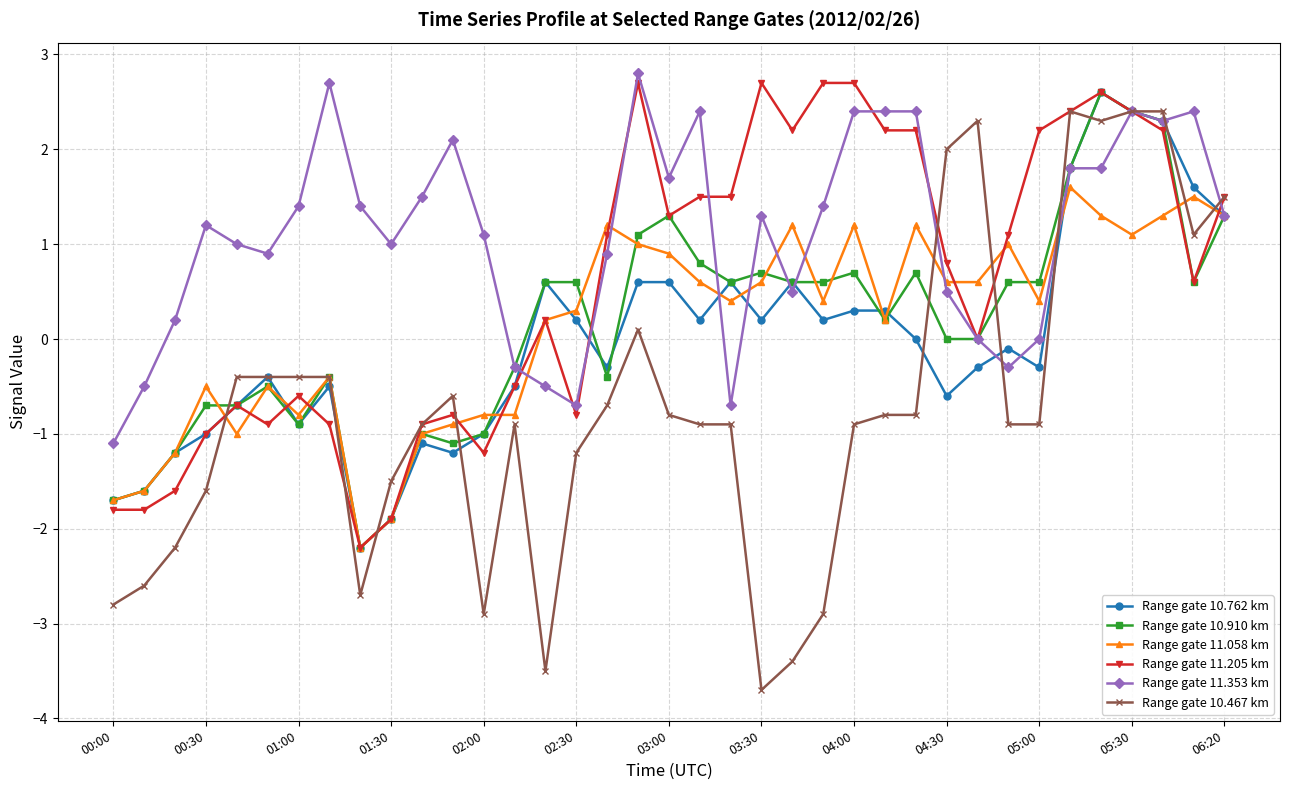

True or false: Range gate 10.467 km has more than 1 interior local peaks.

True